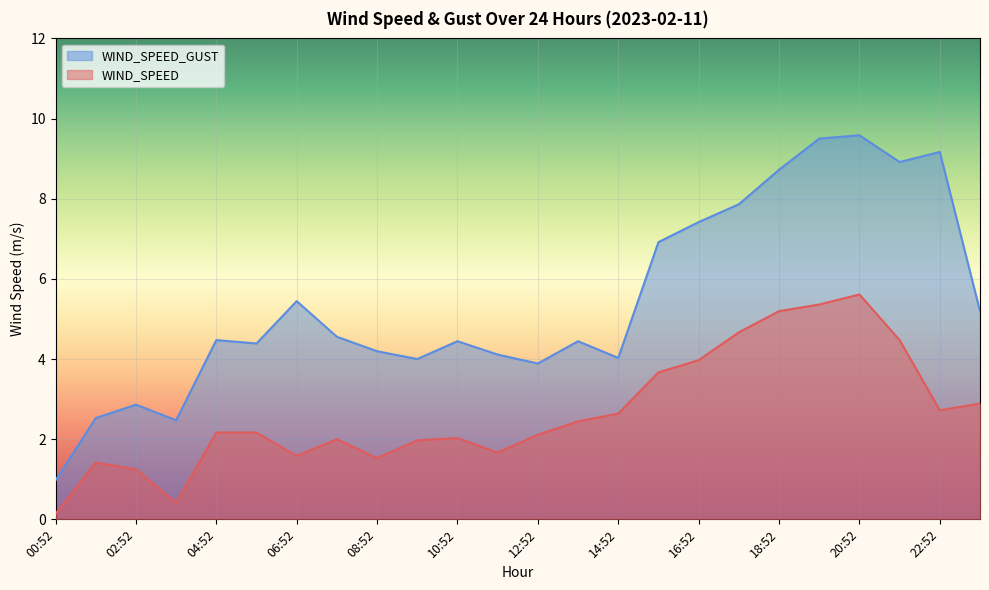

What is the value of the WIND_SPEED_GUST point at the 19th from the left?

8.7